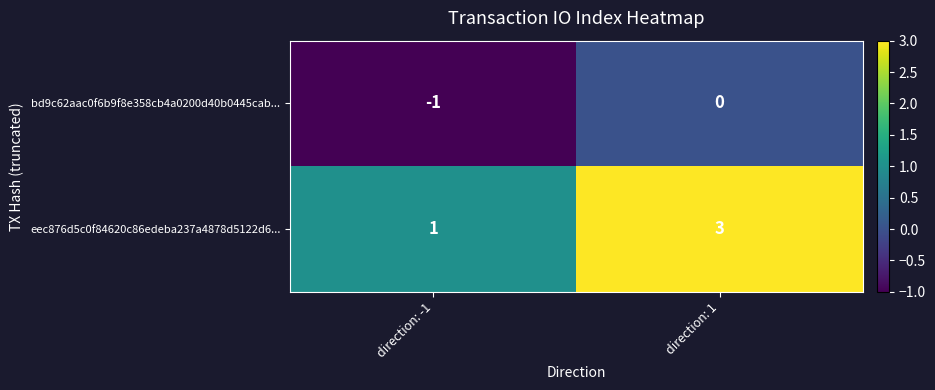

How many categories are shown in the chart?

2